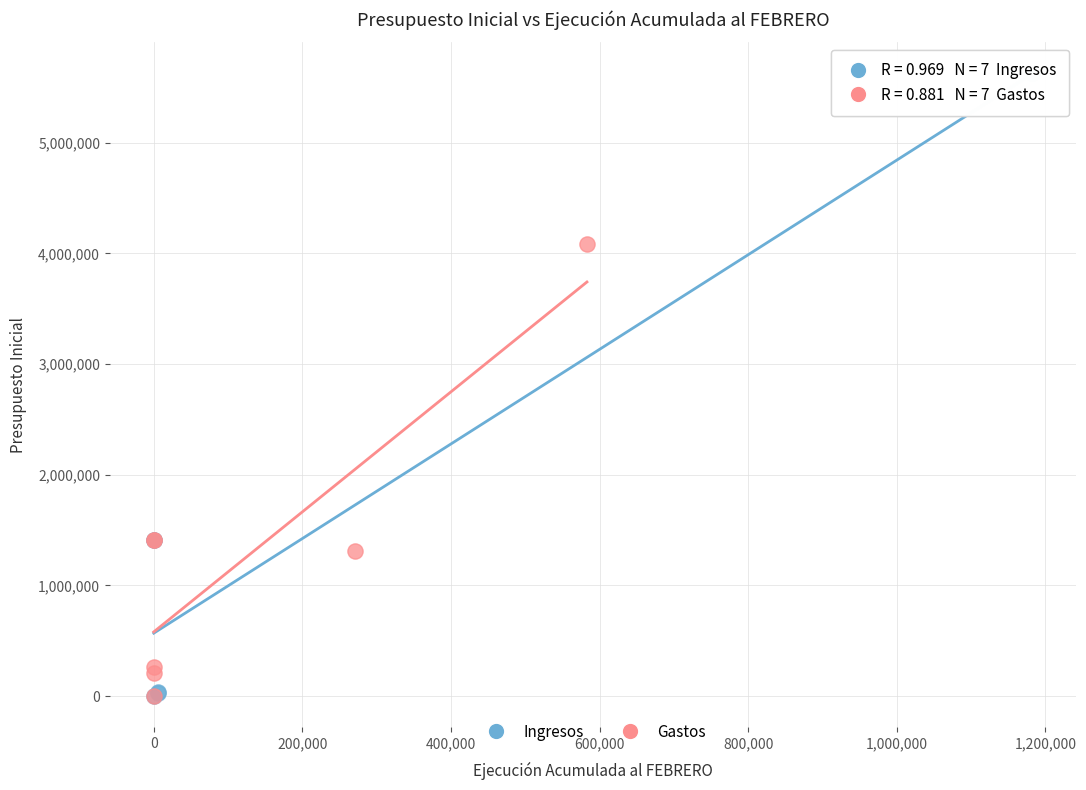

Which series has the largest Y range (max minus min)?

Ingresos